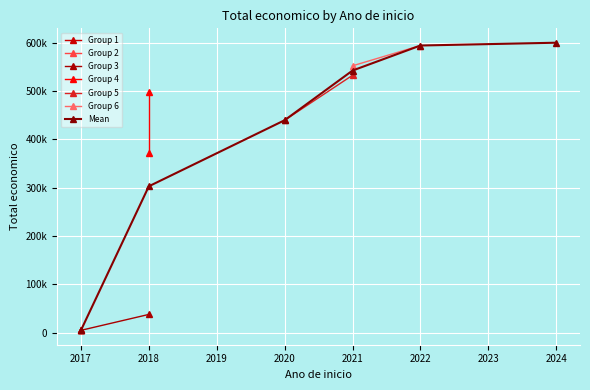

What is the label of the 13th point from the right?

2022